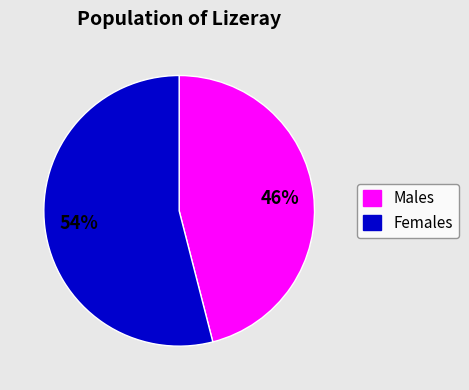

To the nearest percent, what is the average slice percentage?

50%